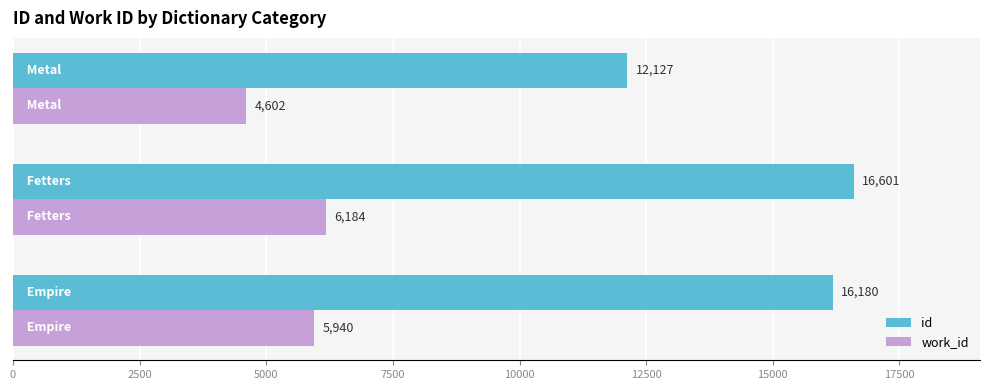

Rank the series by their average value, from lowest to highest.

work_id, id